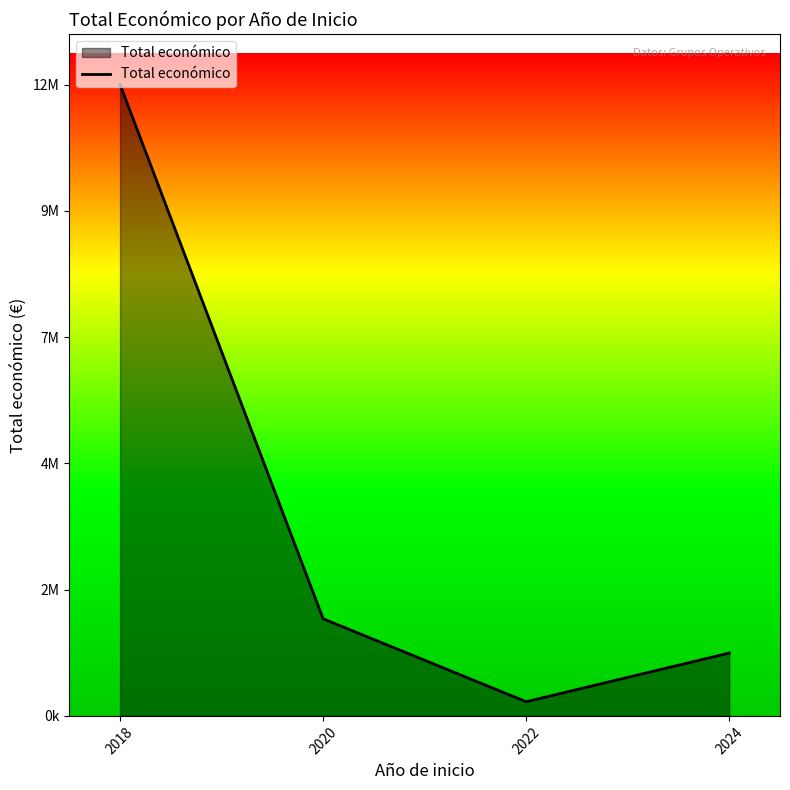

Does the chart display data point markers on the line(s)?

No